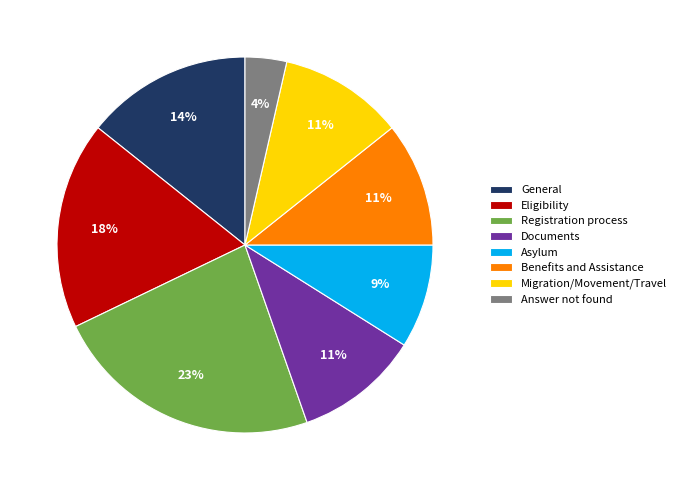

Does any single category account for the majority?

No